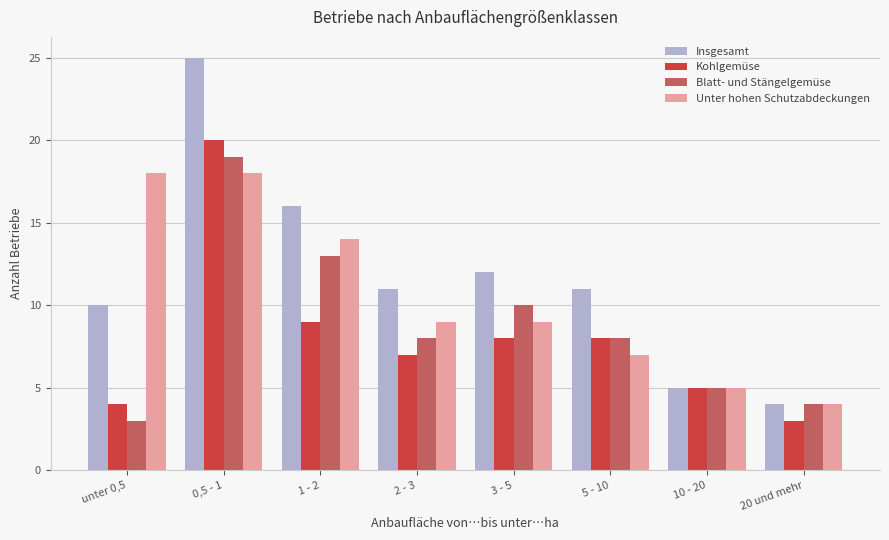

Reading left to right, list all the values displayed in this chart.

Insgesamt: 10	25	16	11	12	11	5	4
Kohlgemüse: 4	20	9	7	8	8	5	3
Blatt- und Stängelgemüse: 3	19	13	8	10	8	5	4
Unter hohen Schutzabdeckungen: 18	18	14	9	9	7	5	4